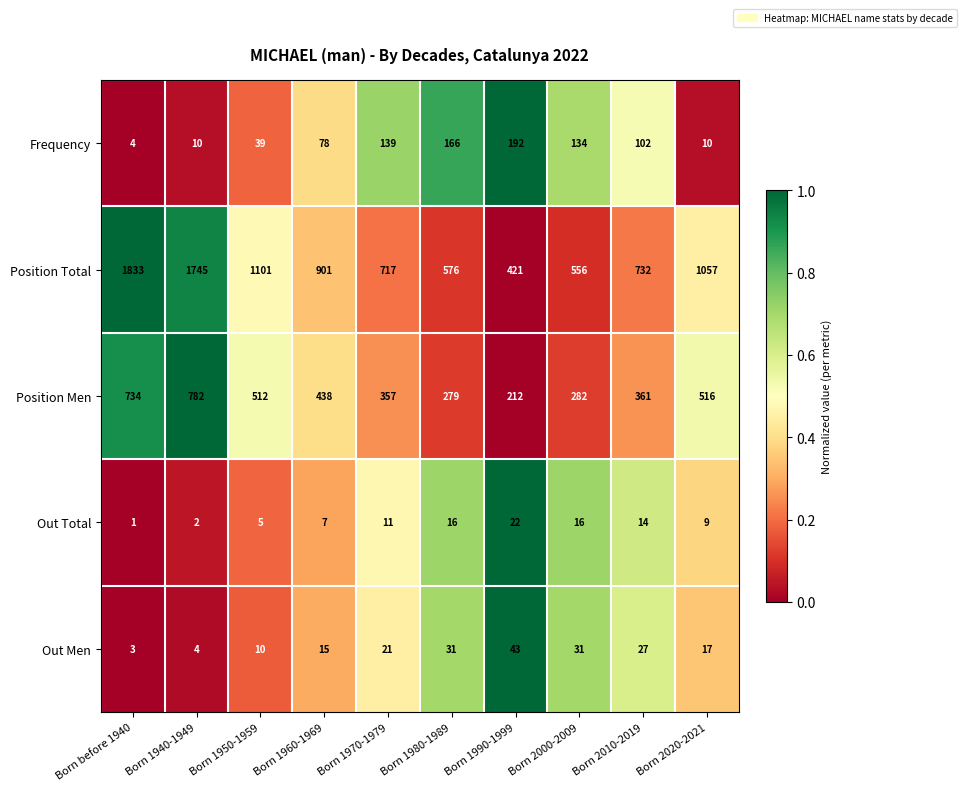

What is the difference between the second highest and second lowest values in the Out Total series?

14